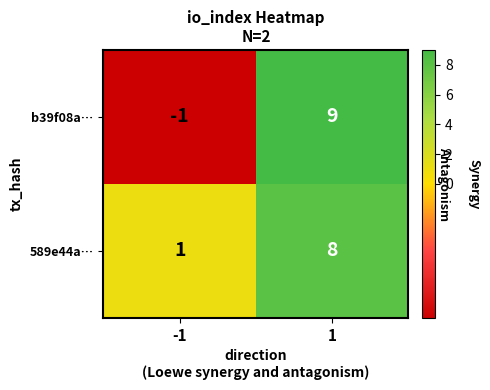

Which series has the largest range (max minus min)?

b39f08a…